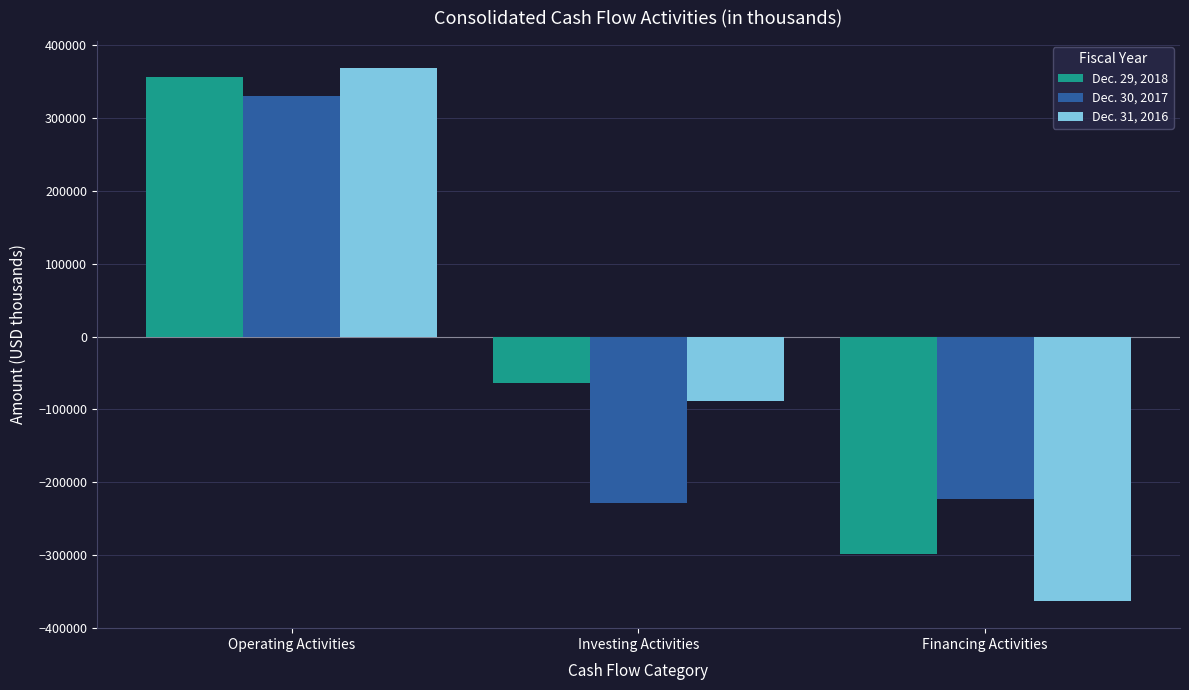

Where does the Dec. 30, 2017 series first go above -223075?

Operating Activities